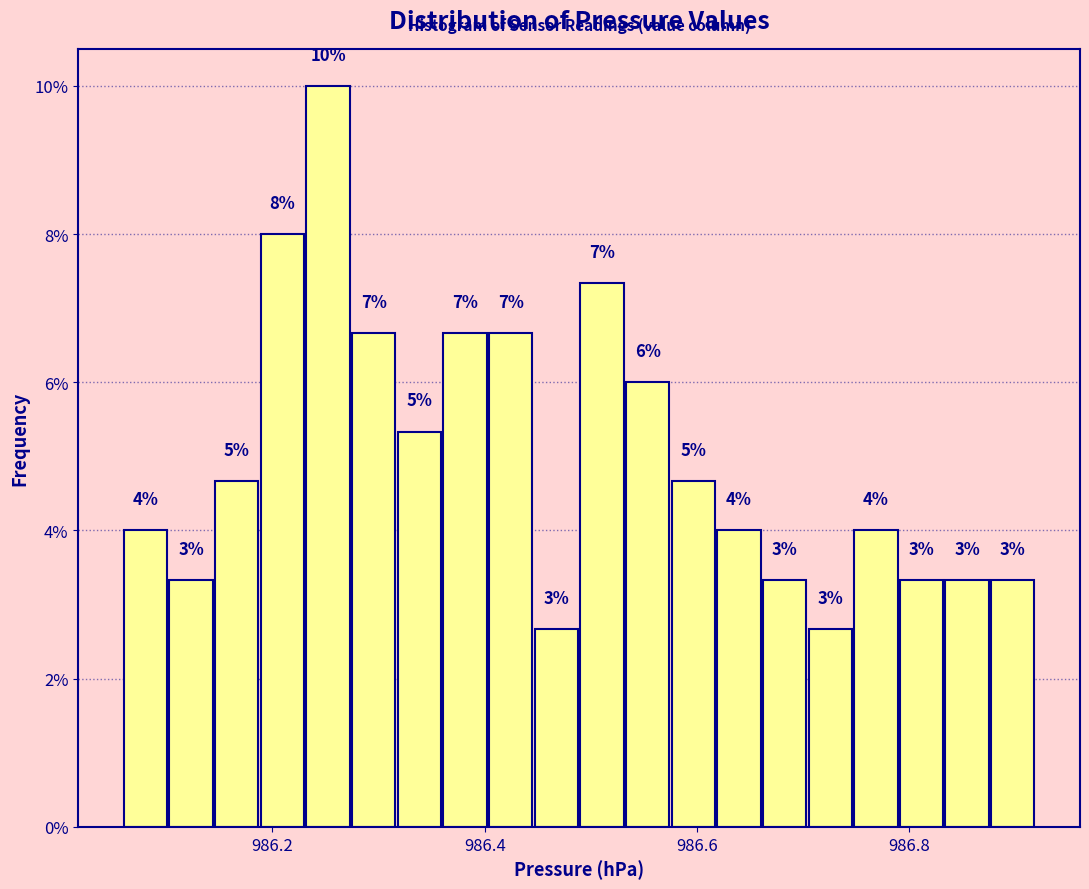

Around what value on the x-axis is the tallest bar? Give the approximate position of its centre, as read against the axis.

986.26